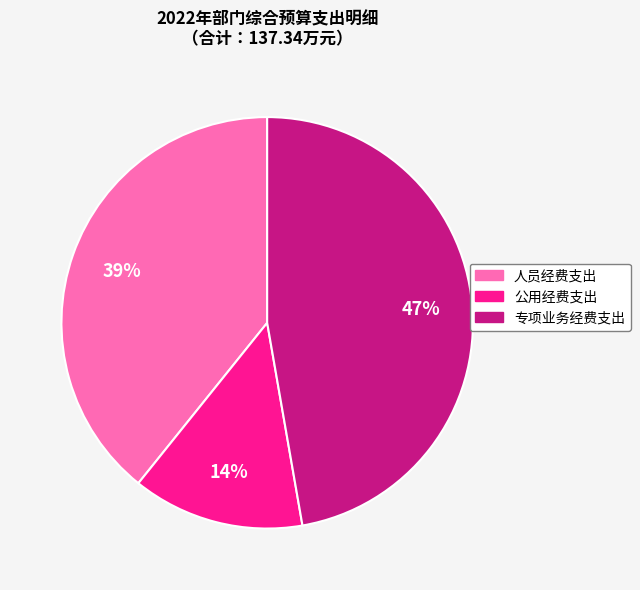

Rank the categories by value from highest to lowest.

专项业务经费支出, 人员经费支出, 公用经费支出